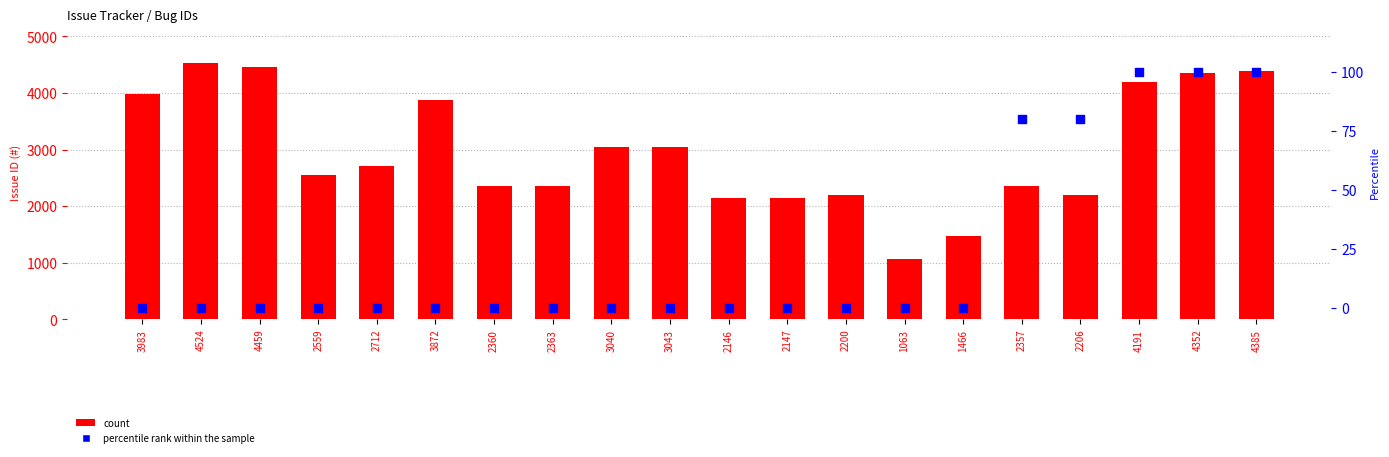

What are all the series names shown in the legend?

count, percentile rank within the sample